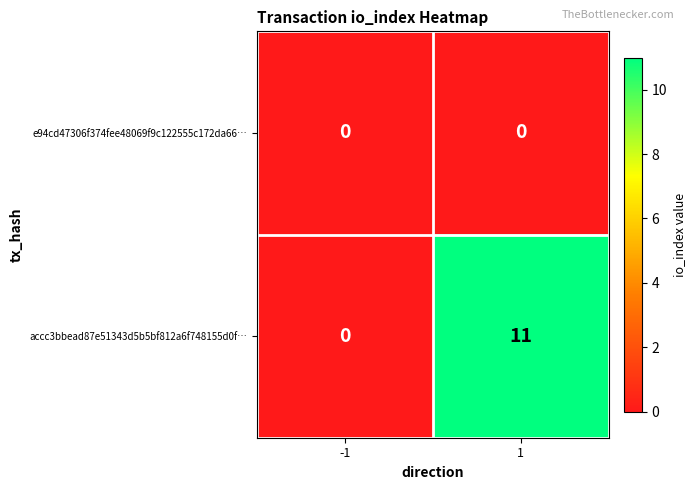

List the series in order of their overall mean, highest first.

accc3bbead87e51343d5b5bf812a6f748155d0f…, e94cd47306f374fee48069f9c122555c172da66…